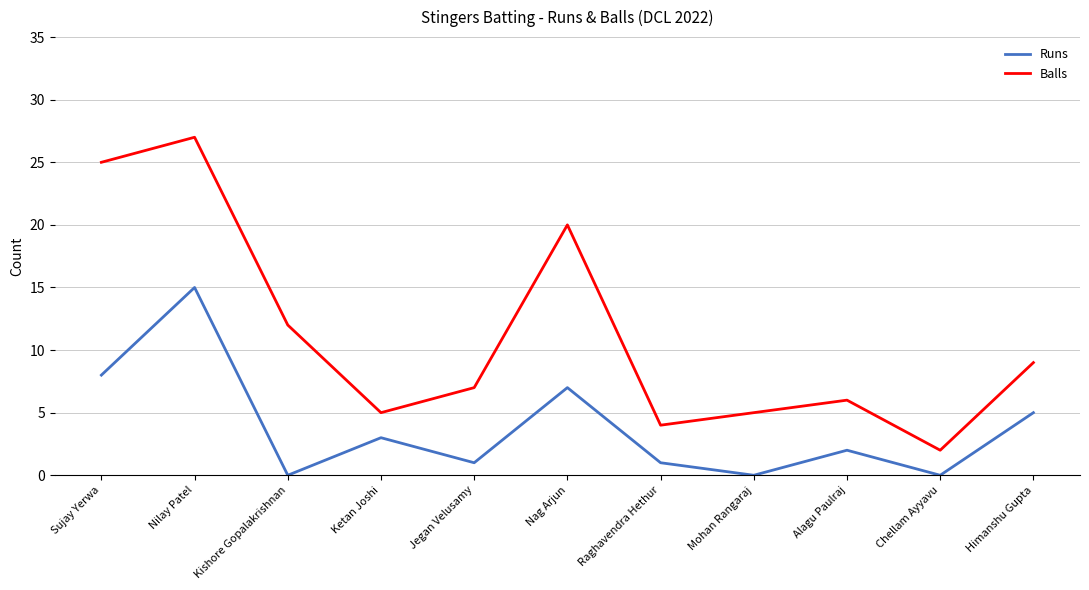

At which category is the sum across all series the highest?

Nilay Patel